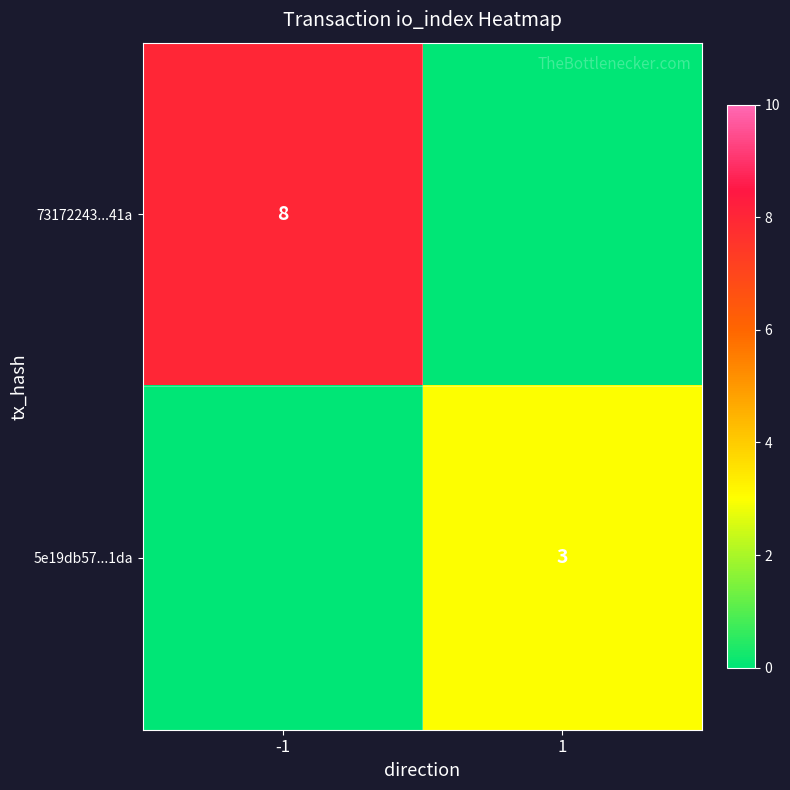

The 5e19db57...1da series shows 4 at 1. True or false?

False